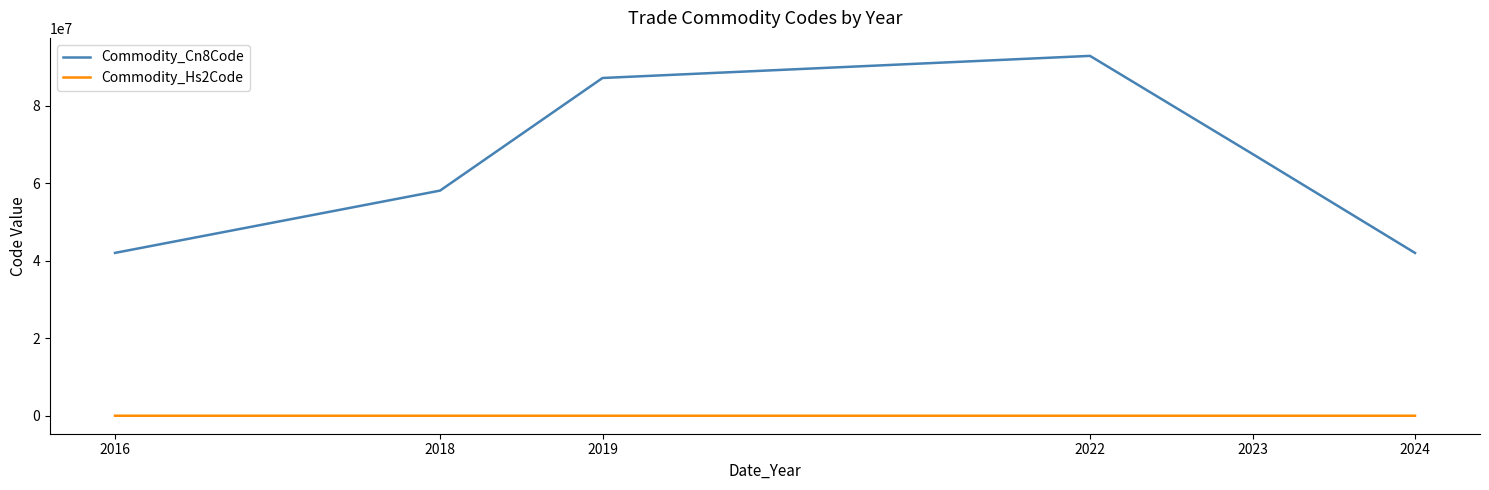

How many values in the Commodity_Hs2Code series exceed 67?

3